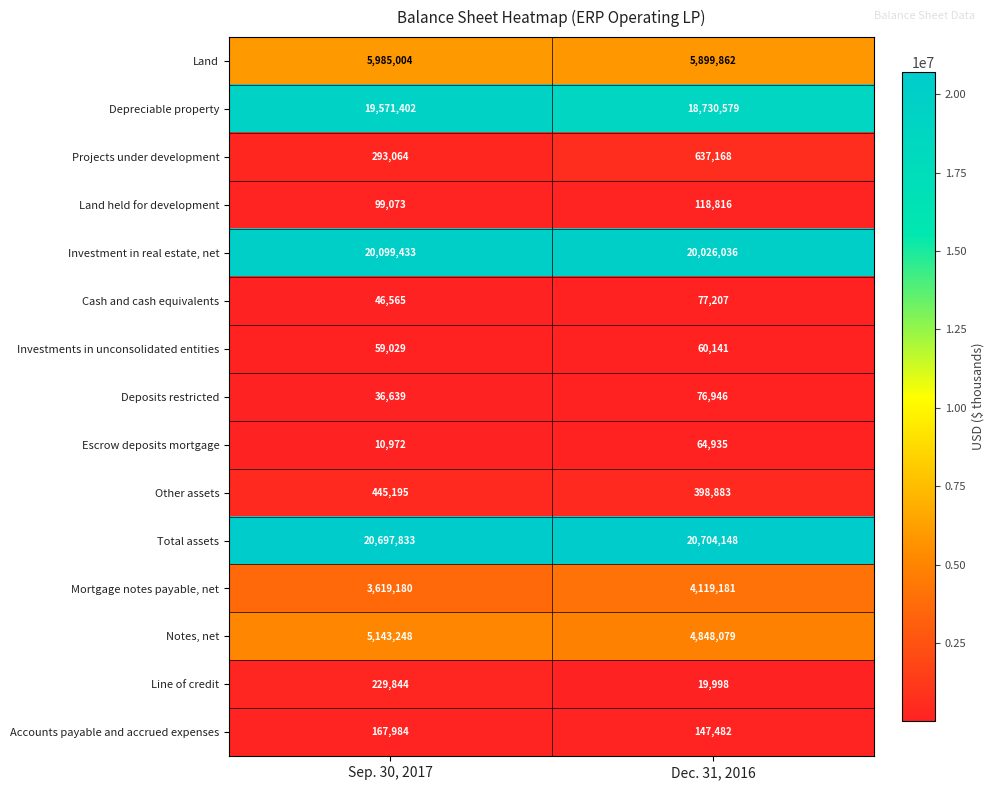

Rank the series by their maximum value, from lowest to highest.

Investments in unconsolidated entities, Escrow deposits mortgage, Deposits restricted, Cash and cash equivalents, Land held for development, Accounts payable and accrued expenses, Line of credit, Other assets, Projects under development, Mortgage notes payable, net, Notes, net, Land, Depreciable property, Investment in real estate, net, Total assets